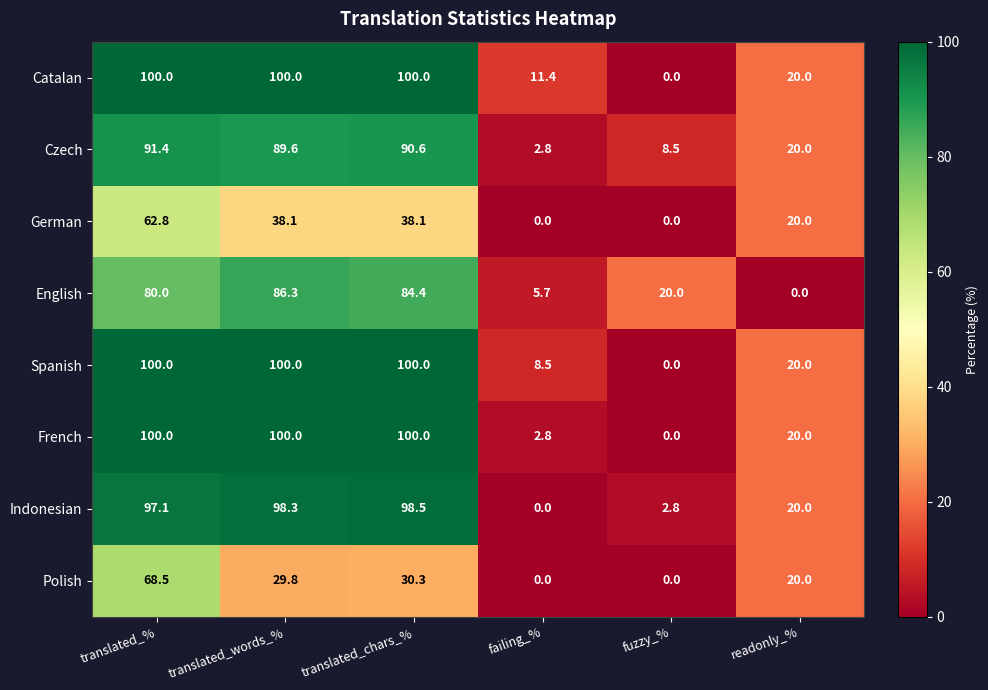

List the labels in order of Indonesian value, smallest first.

failing_%, fuzzy_%, readonly_%, translated_%, translated_words_%, translated_chars_%